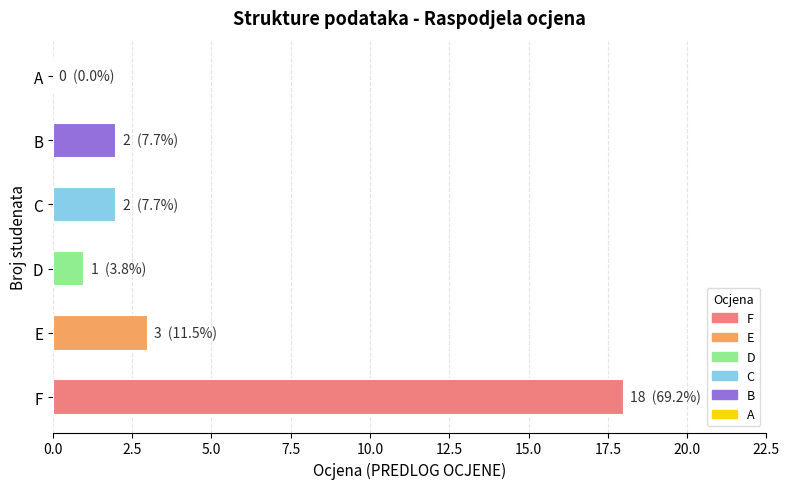

What is the sum of all values?

26